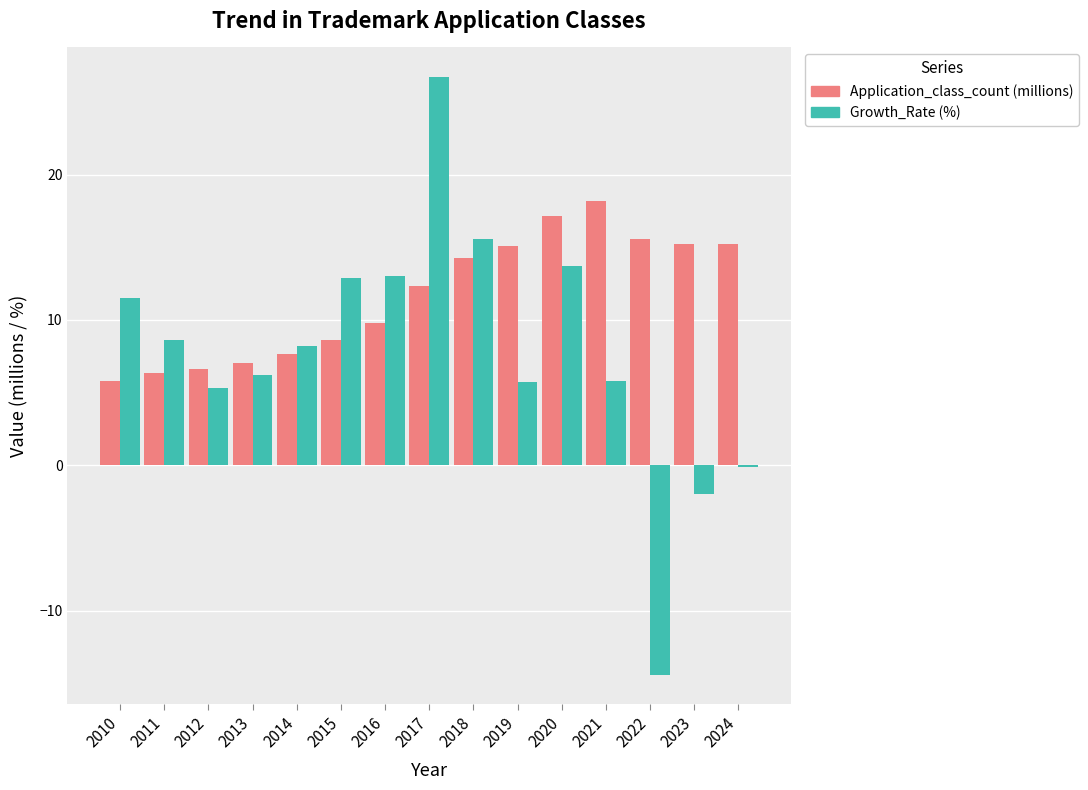

How many values in the Growth_Rate (%) series exceed 8?

8